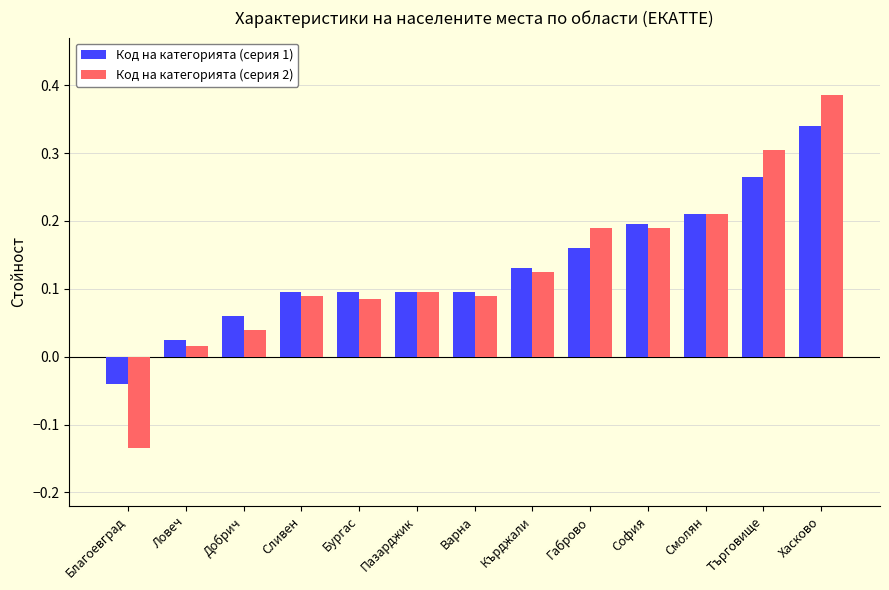

What is the sum of all Код на категорията (серия 1) values?

1.7